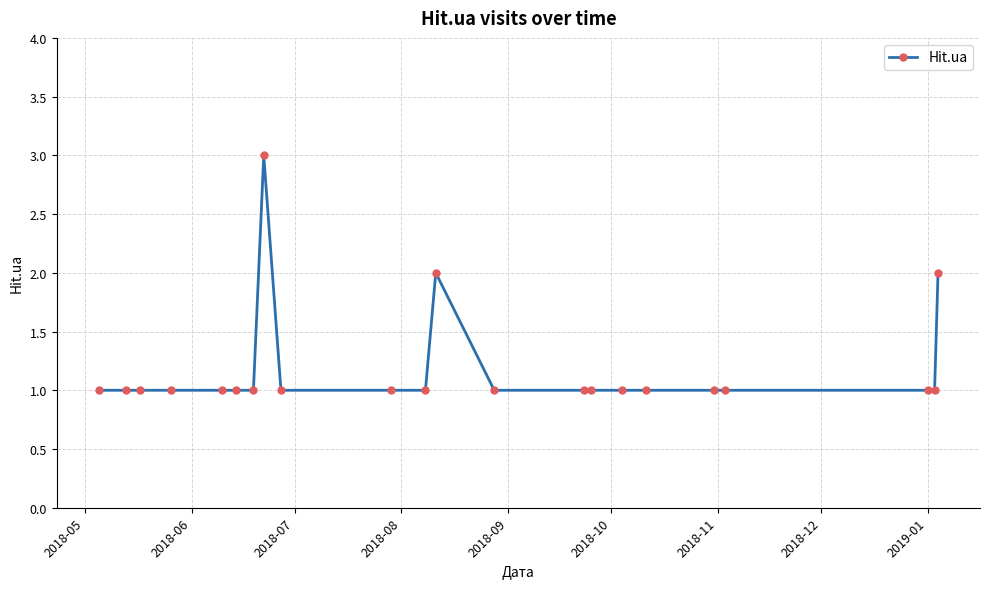

What is the value of the 10th point from the left?

1